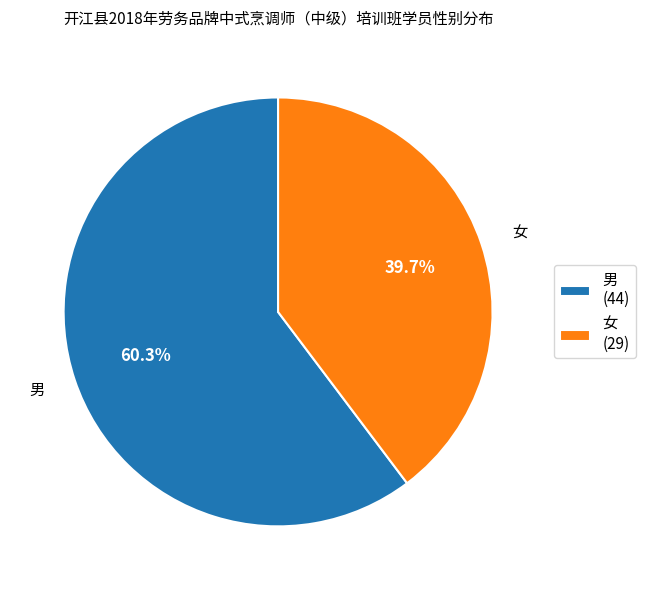

True or false: 男 accounts for 70% of the total.

False